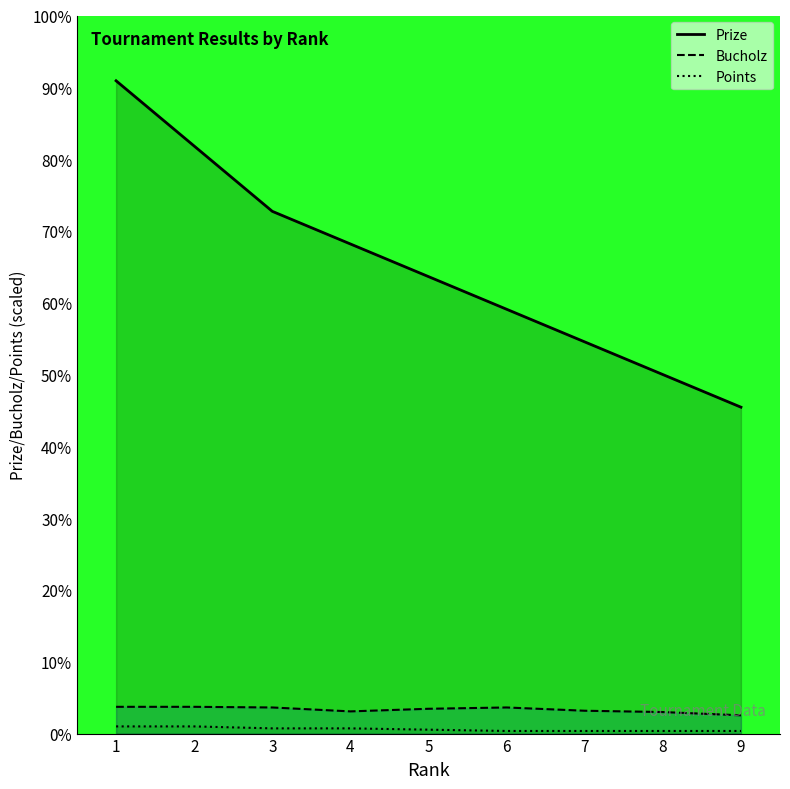

At which category is the sum across all series the highest?

1